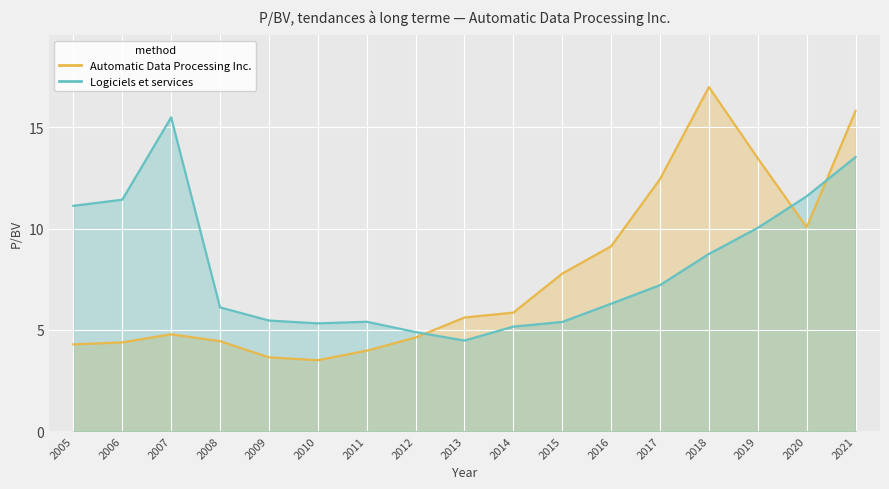

Where is the first local maximum for Logiciels et services?

2007